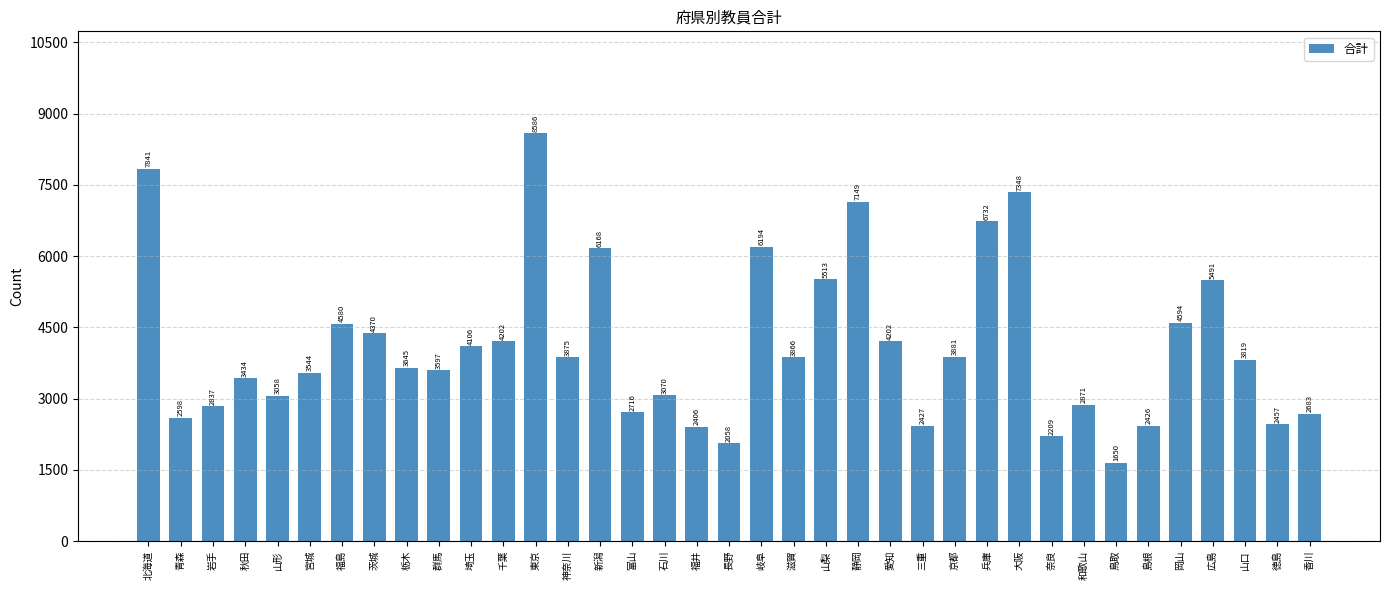

What is the approximate value at 和歌山, to the nearest 10?

2870